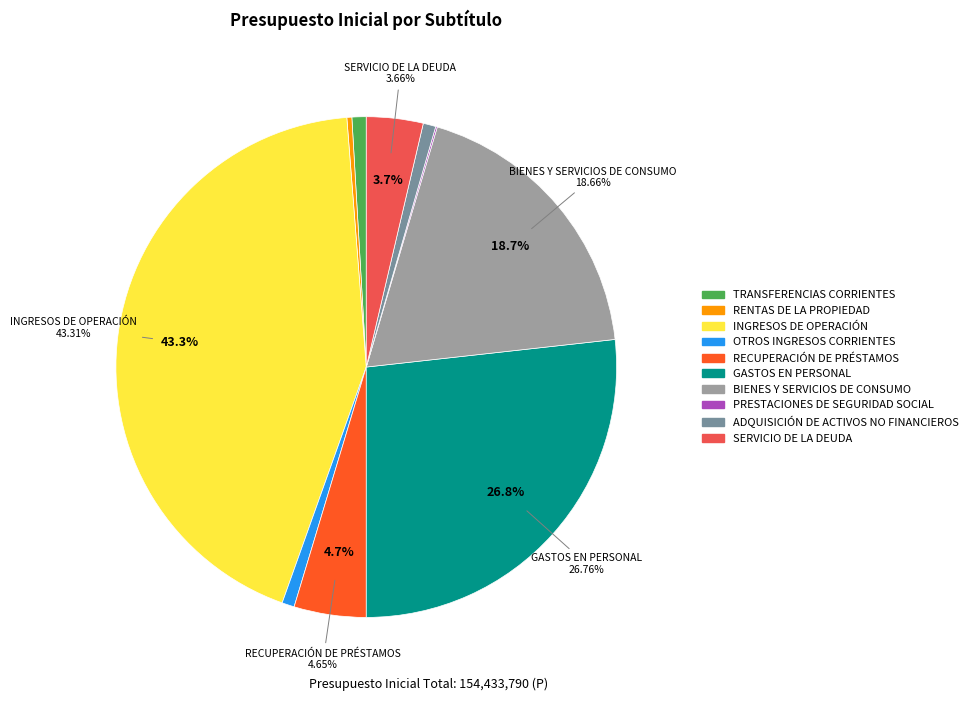

What is the largest slice in the pie chart?

INGRESOS DE OPERACIÓN